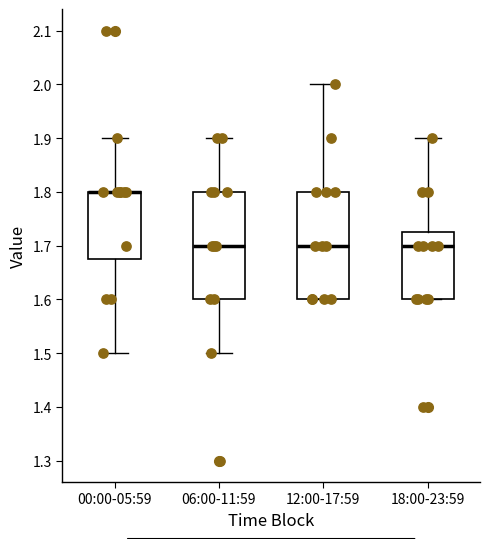

Where is the lower edge of the box for 18:00-23:59 on the y-axis? The values are not printed on the chart, so give them approximately, as read against the axis.

1.60